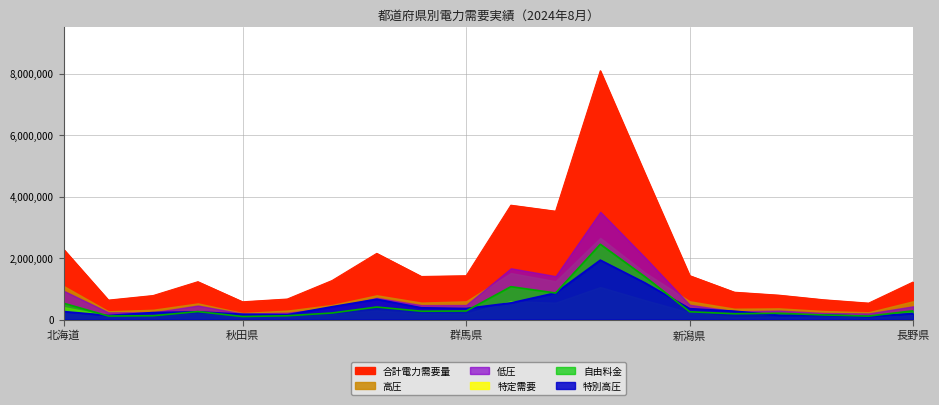

What is the spread (max minus min) of values at 新潟県?

1174486.9